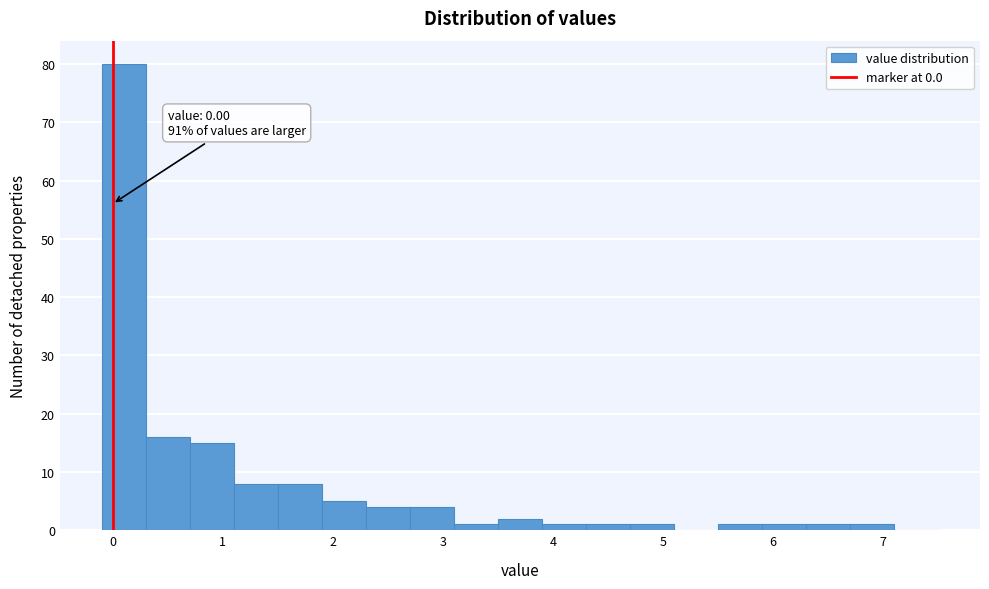

Over which range of the x-axis is the bar tallest?

-0.1 to 0.3